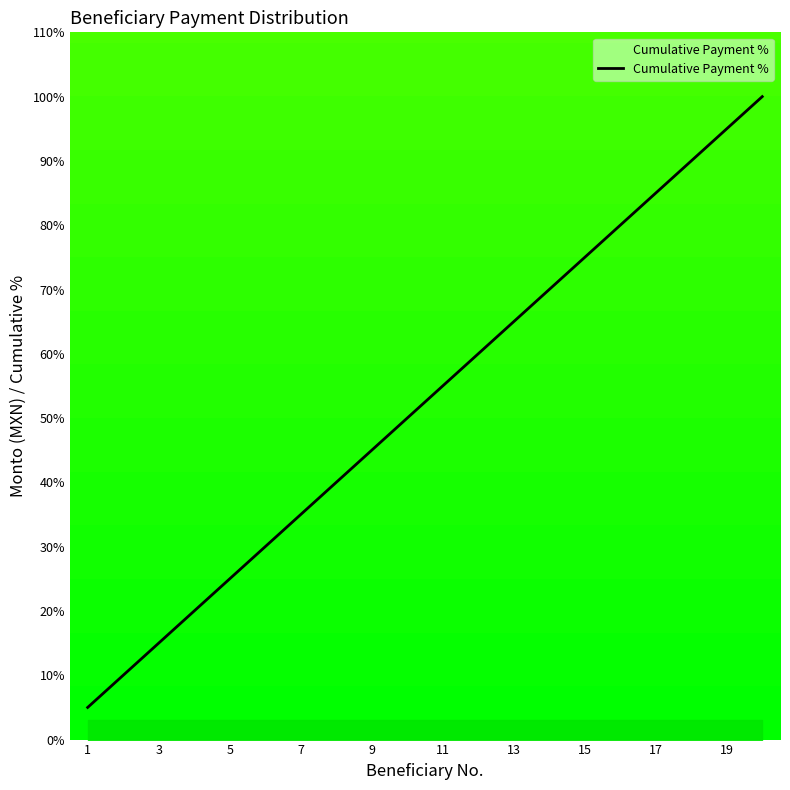

Count the number of categories in the chart.

20